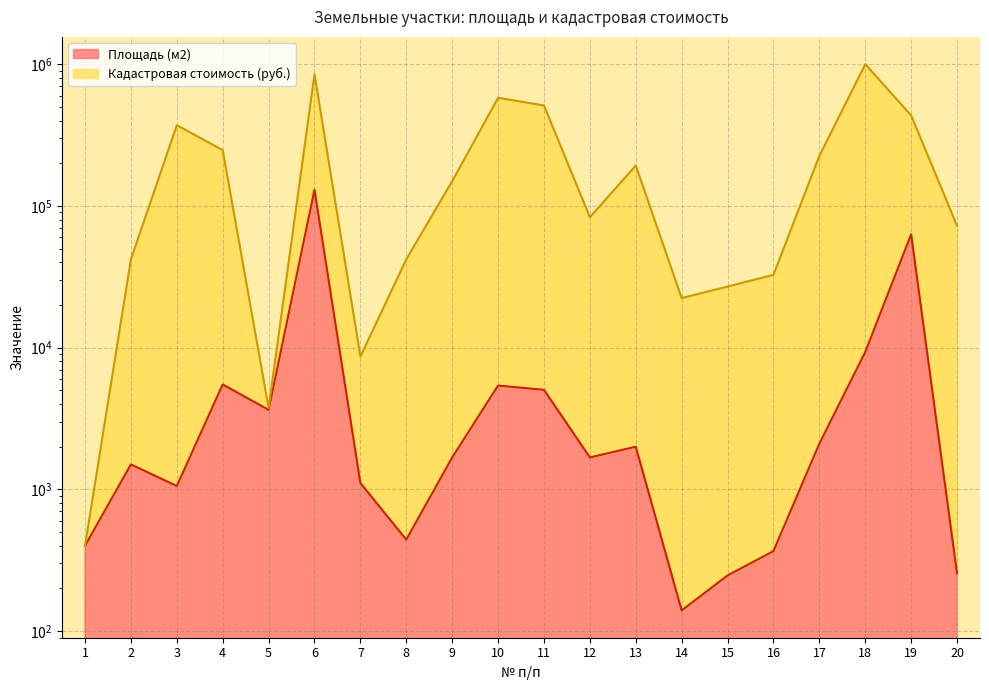

At how many categories does at least one series exceed 958710?

1